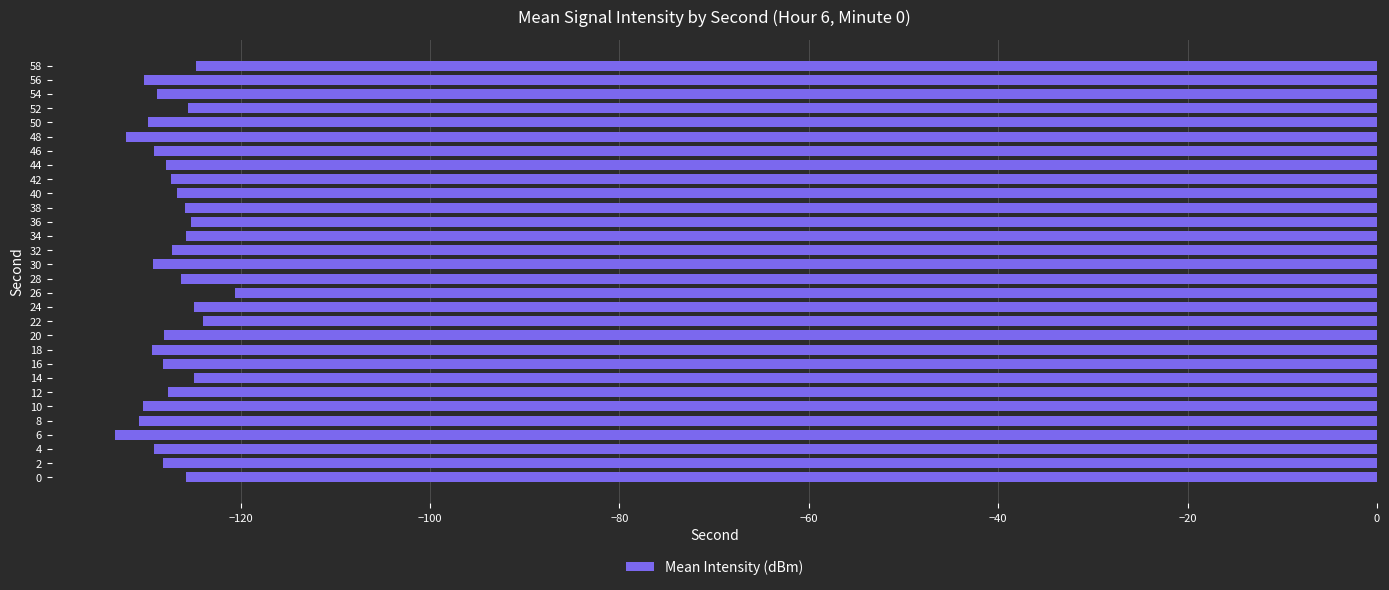

The chart shows a value of -120.6 at 26. True or false?

True